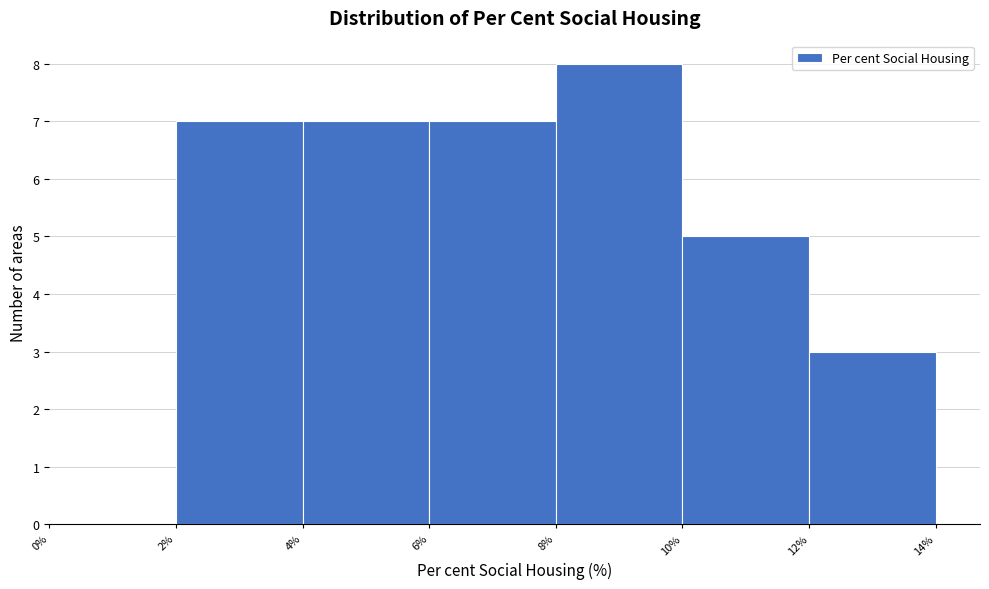

Reading left to right, list every bar in this chart as the range it spans on the x-axis followed by its height. The values are not printed on the chart, so give them approximately, as read against the axis.

0% to 2%: 0
2% to 4%: 7
4% to 6%: 7
6% to 8%: 7
8% to 10%: 8
10% to 12%: 5
12% to 14%: 3